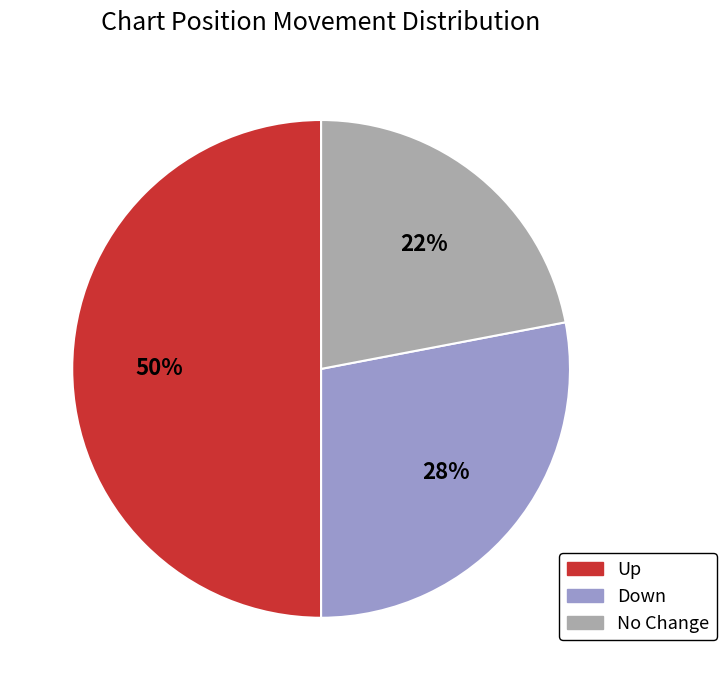

To the nearest percent, what is the average slice percentage?

33%